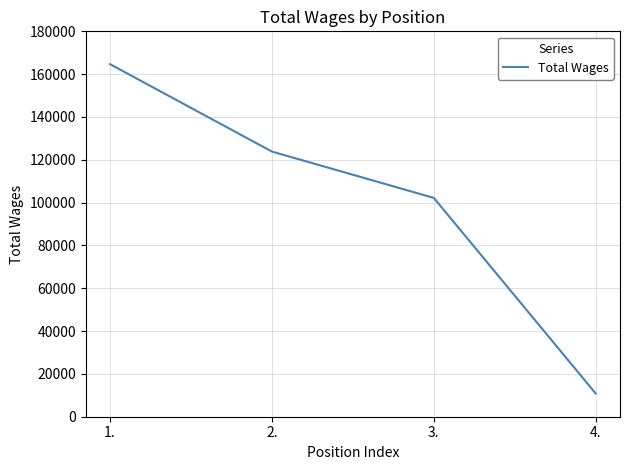

True or false: the data has more than 2 interior local peaks.

False